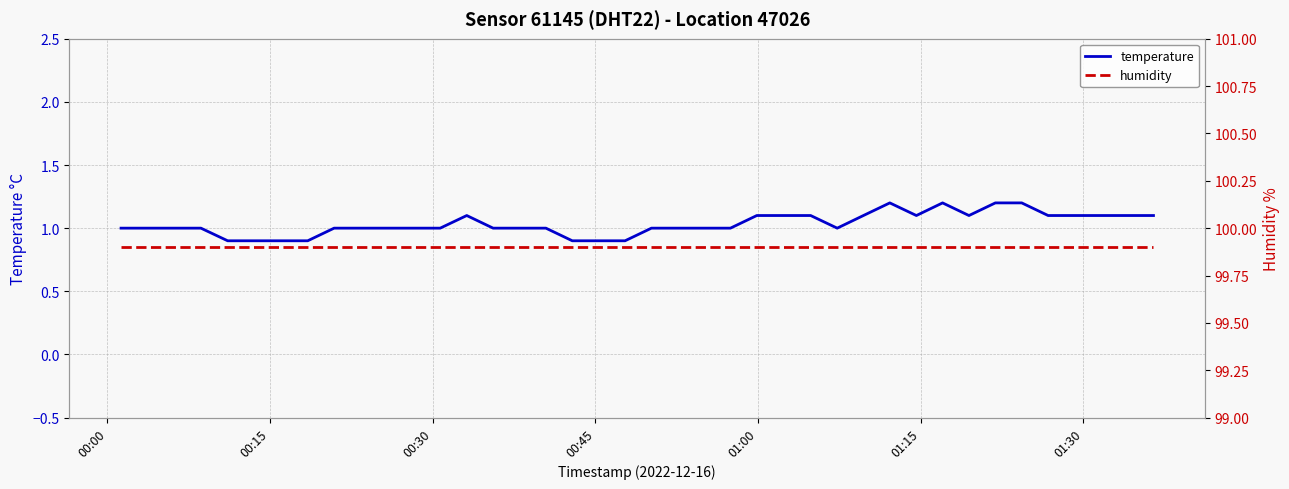

How many data points in temperature are less than 1?

7